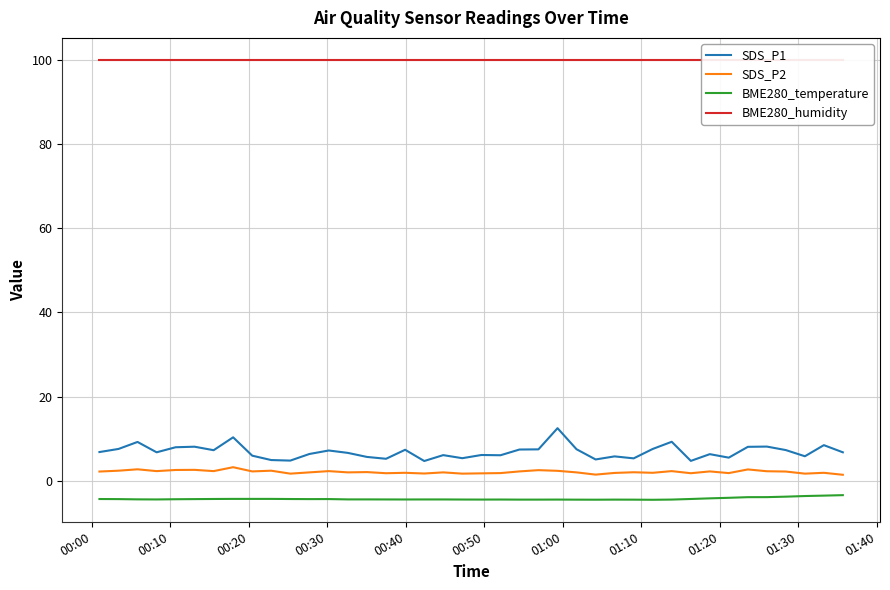

What is the minimum value for BME280_temperature?

-4.5